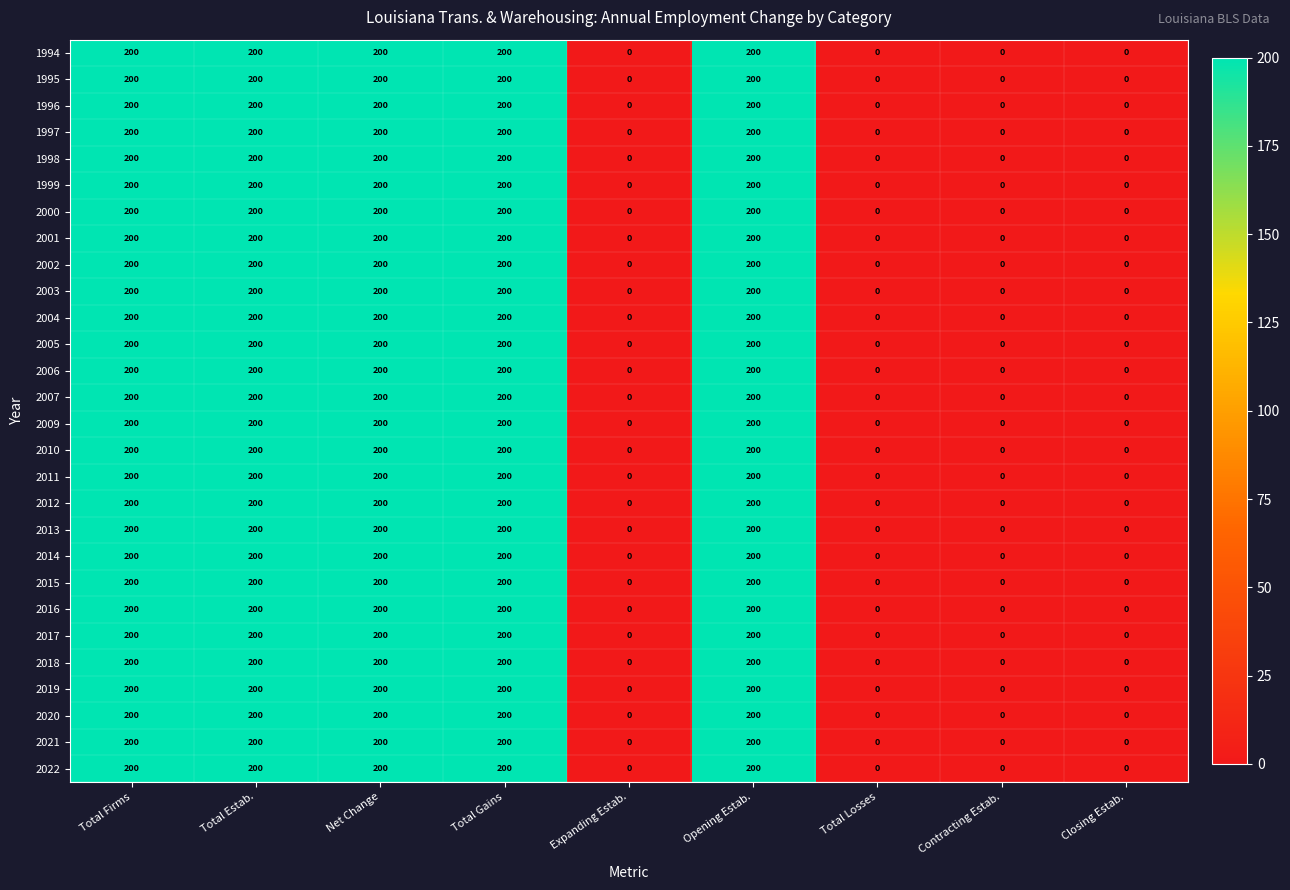

The 1998 series shows 200 at Opening Estab.. True or false?

True